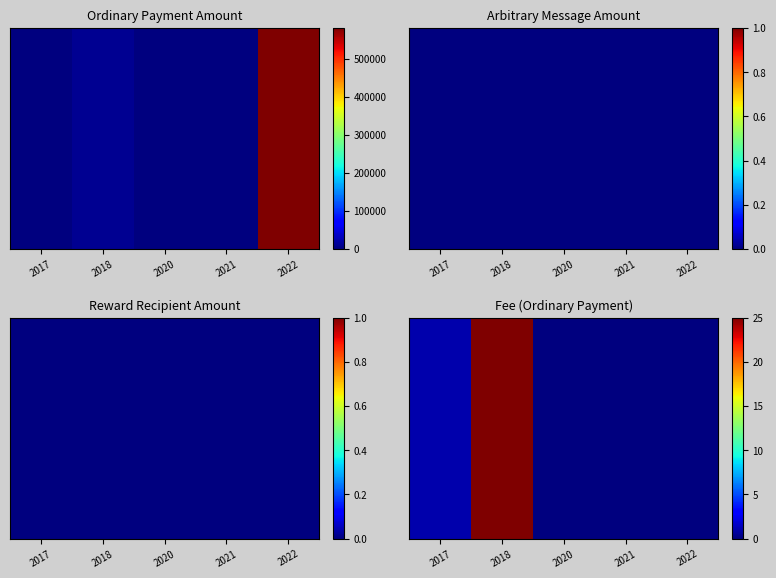

What is the average value?

5.2